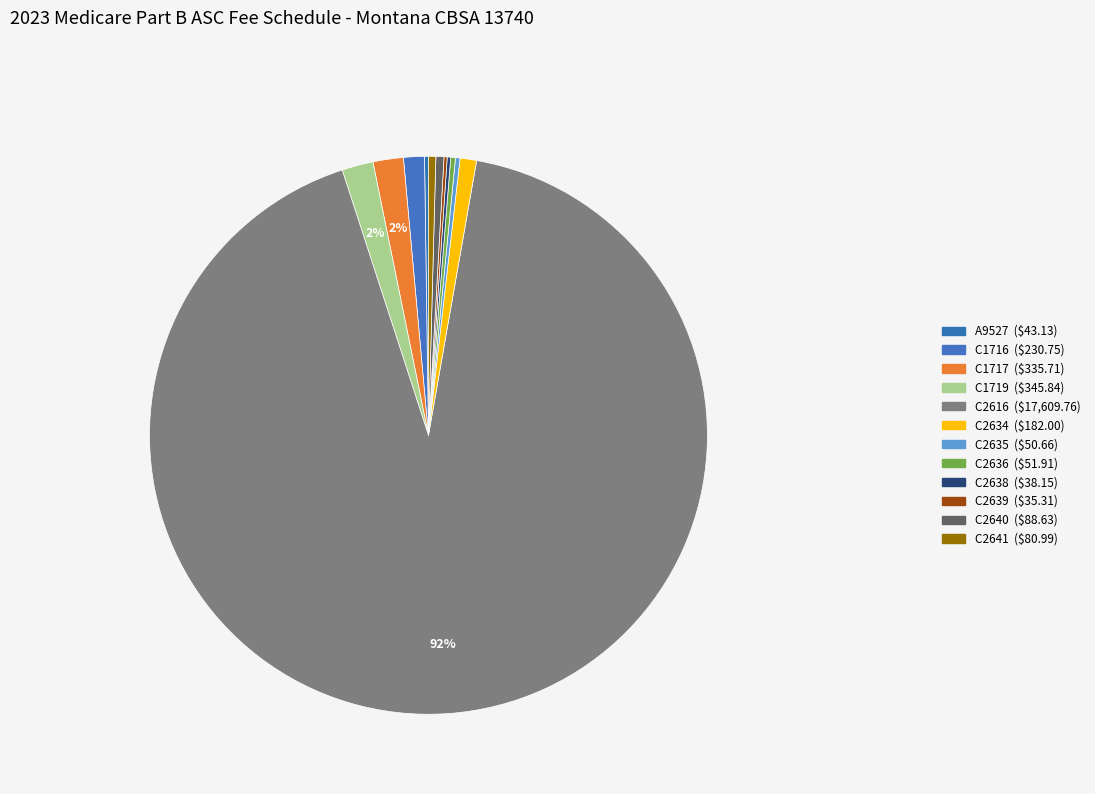

How much of the chart is everything except C2641?

99.6%